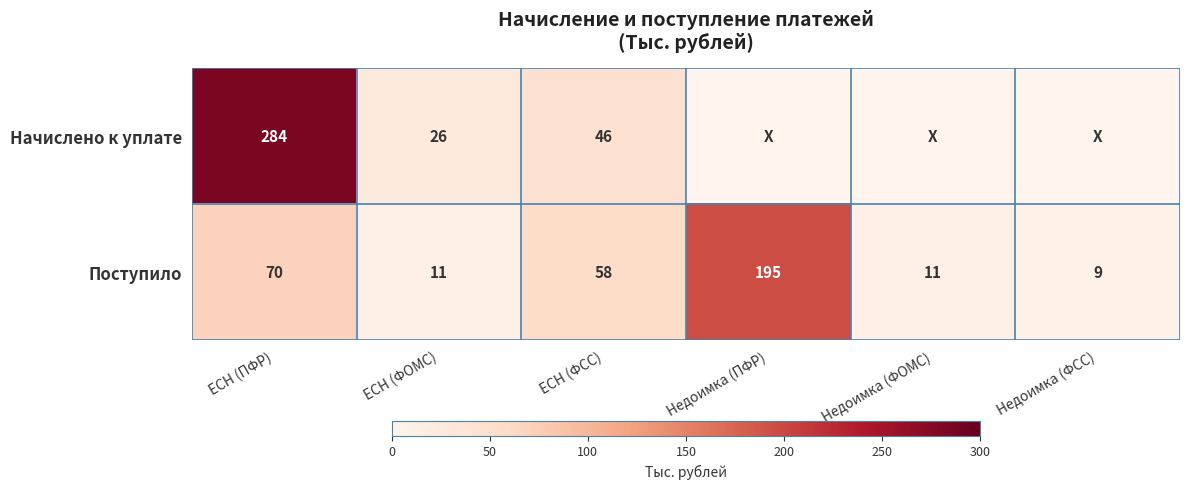

How many data points in Поступило are less than 58?

3